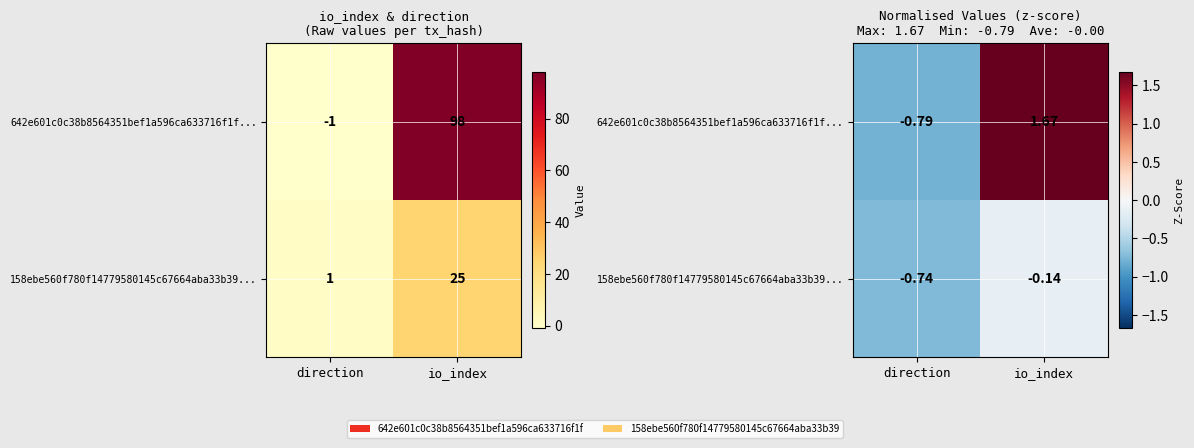

What value does the 158ebe560f780f14779580145c67664aba33b39... series have at direction?

-0.7